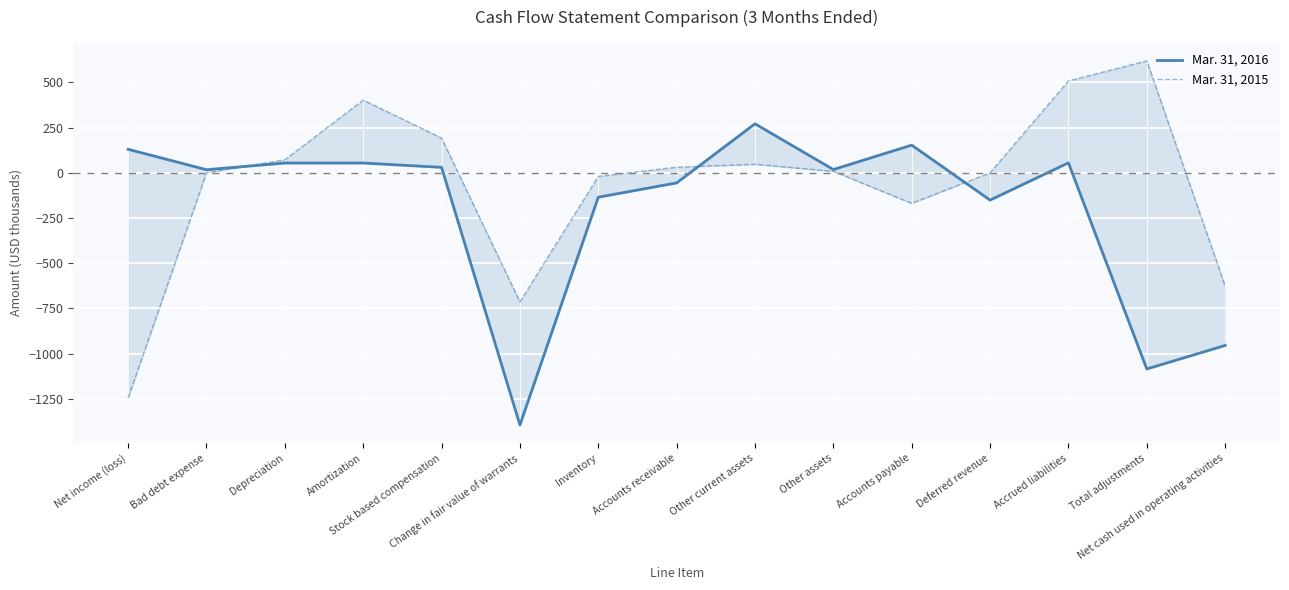

Between Change in fair value of warrants and Accounts receivable, which series saw the biggest shift?

Mar. 31, 2016